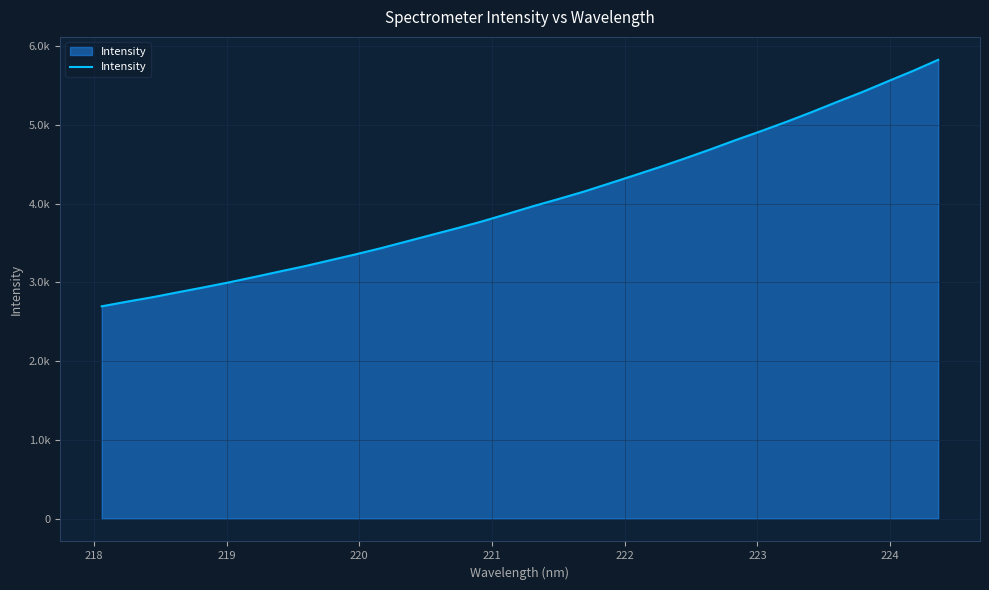

Is this an area chart (filled region under the line)?

Yes